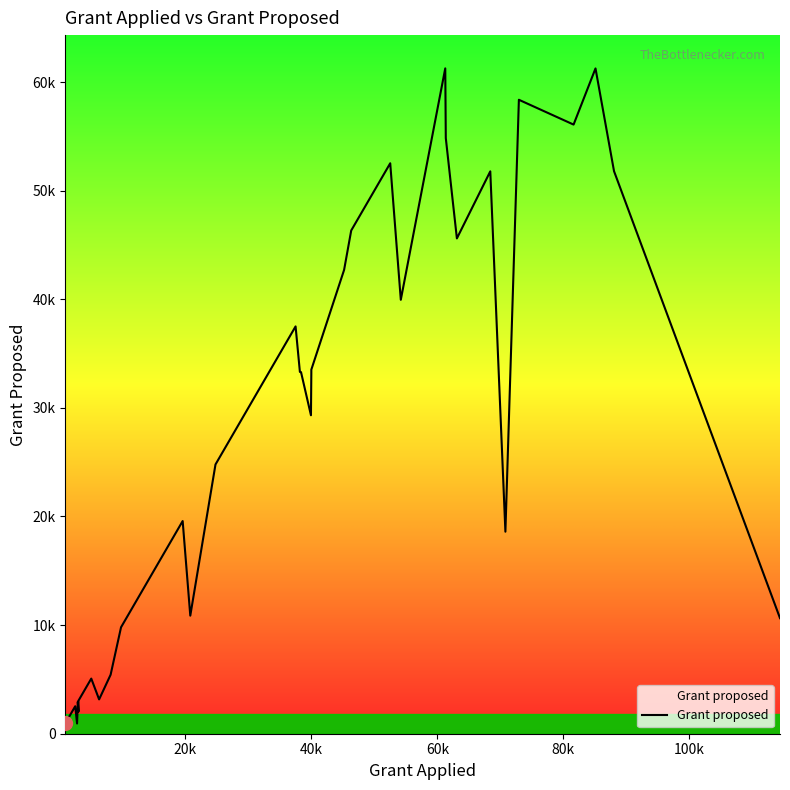

Count the number of categories in the chart.

40